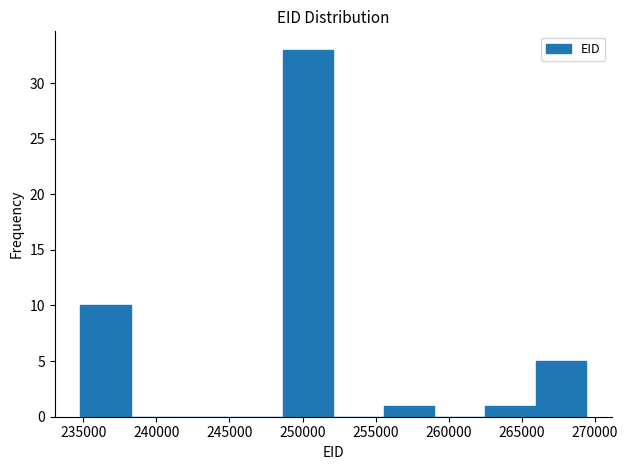

Reading left to right, transcribe this chart: for each bar, give the range it covers on the x-axis and its height. Neither the bar edges nor the heights are printed on the chart, so give them approximately, as read against the axes.

235000 to 238000: 10
238000 to 241500: 0
241500 to 245000: 0
245000 to 248500: 0
248500 to 252000: 33
252000 to 255500: 0
255500 to 259000: 1
259000 to 262500: 0
262500 to 266000: 1
266000 to 269500: 5